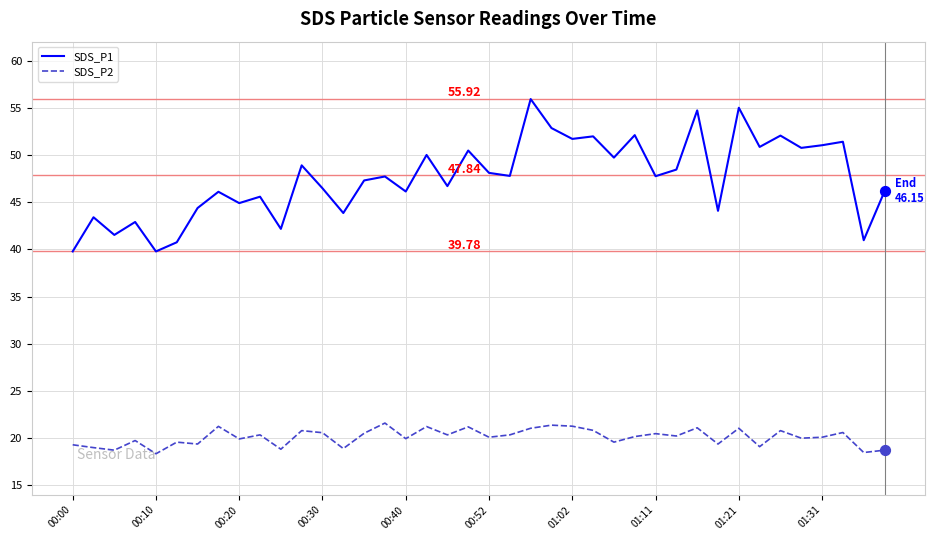

At how many categories does at least one series exceed 33?

40